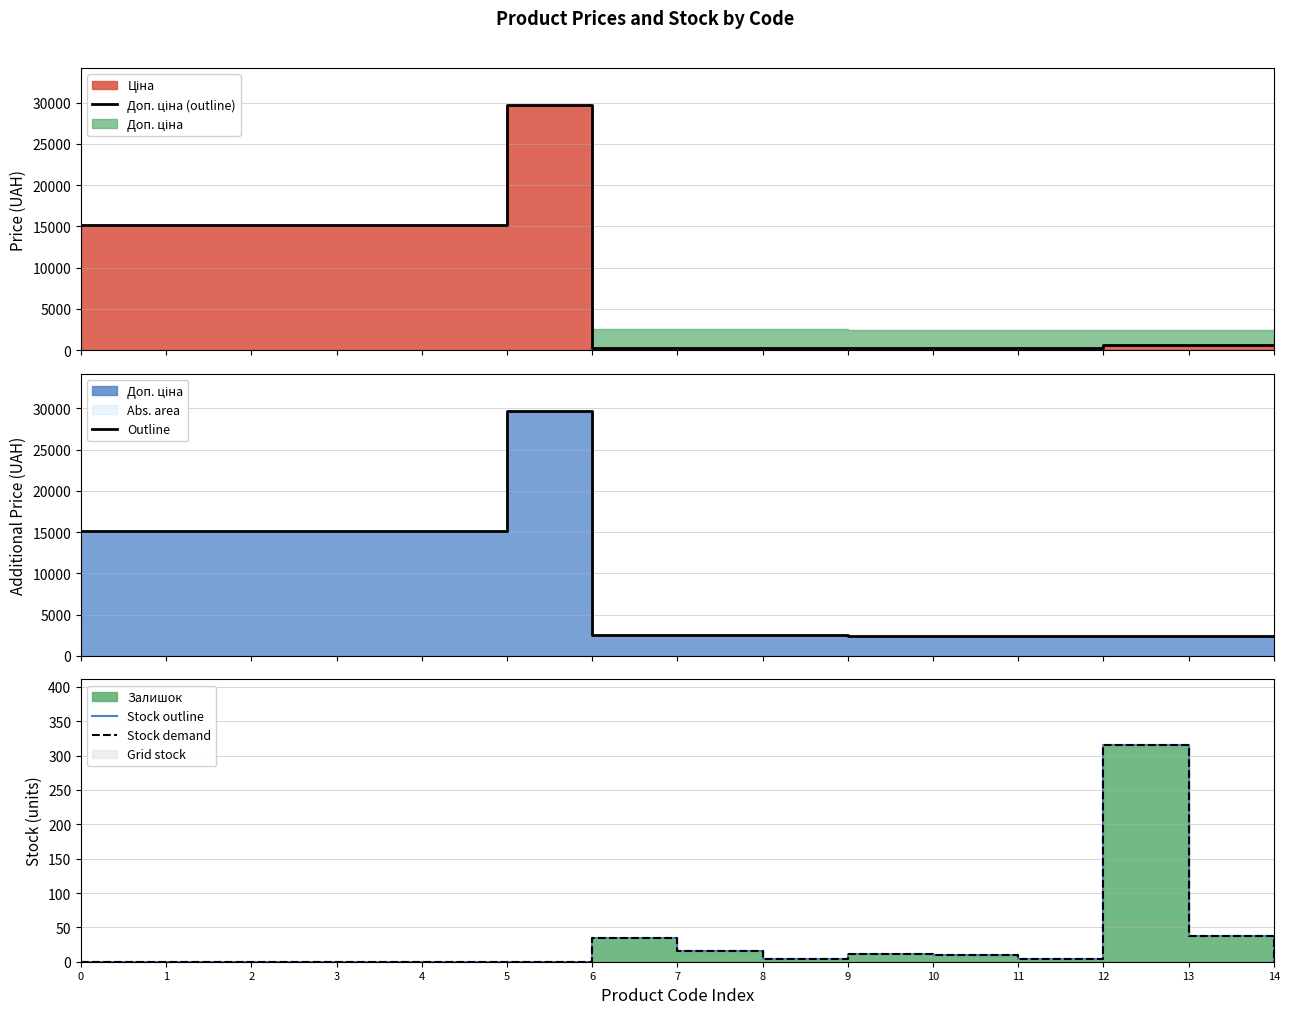

Between 5 and 7, which series saw the biggest shift?

Доп. ціна (outline)